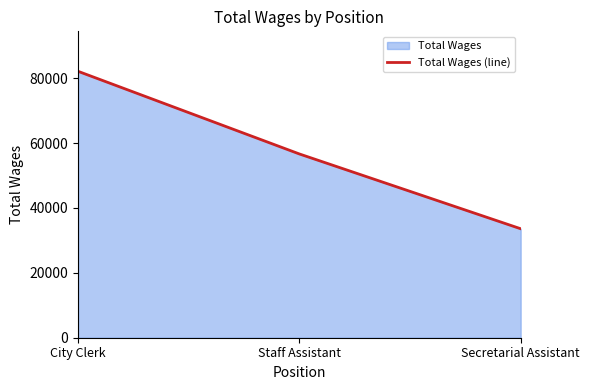

What is the change in value from City Clerk to Secretarial Assistant?

-48548